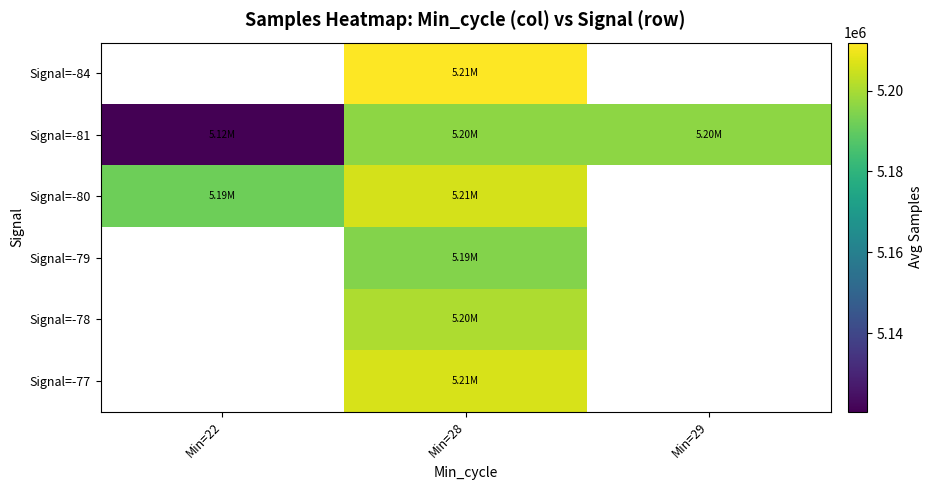

Which category has the lowest value in the Signal=-81 series?

Min=22